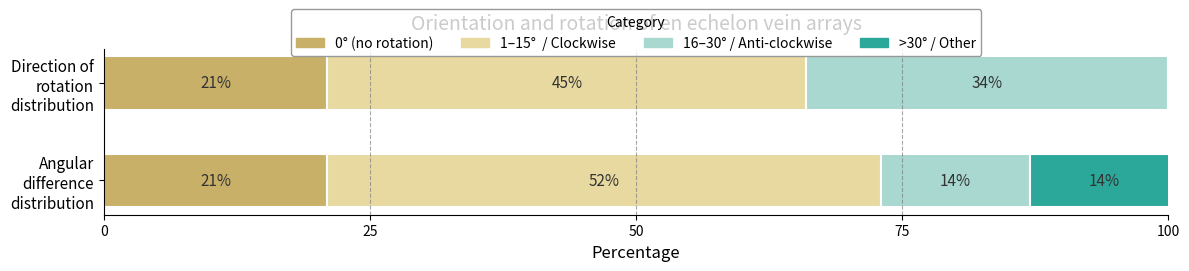

How many series are shown in this chart?

4